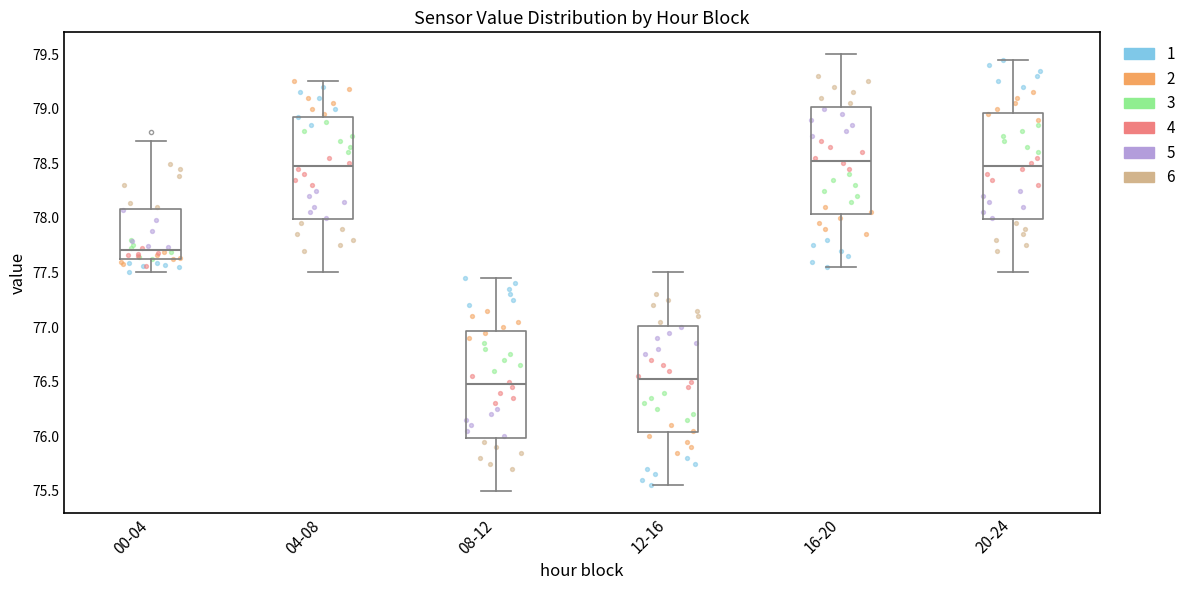

Reading left to right, transcribe this box plot: for each box, give where its median line is, the range the box spans, and where its two whiskers end, as read against the y-axis. The values are not printed on the chart, so give them approximately, as read against the axis.

00-04: median 77.70, box 77.60 to 78.10, whiskers 77.50 to 78.70
04-08: median 78.50, box 78.00 to 78.95, whiskers 77.50 to 79.25
08-12: median 76.50, box 76.00 to 76.95, whiskers 75.50 to 77.45
12-16: median 76.55, box 76.05 to 77.00, whiskers 75.55 to 77.50
16-20: median 78.55, box 78.05 to 79.00, whiskers 77.55 to 79.50
20-24: median 78.50, box 78.00 to 78.95, whiskers 77.50 to 79.45